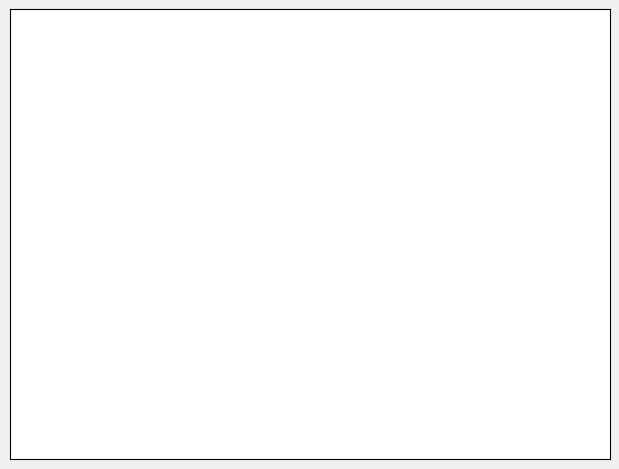

Is there a majority slice in this chart?

Yes